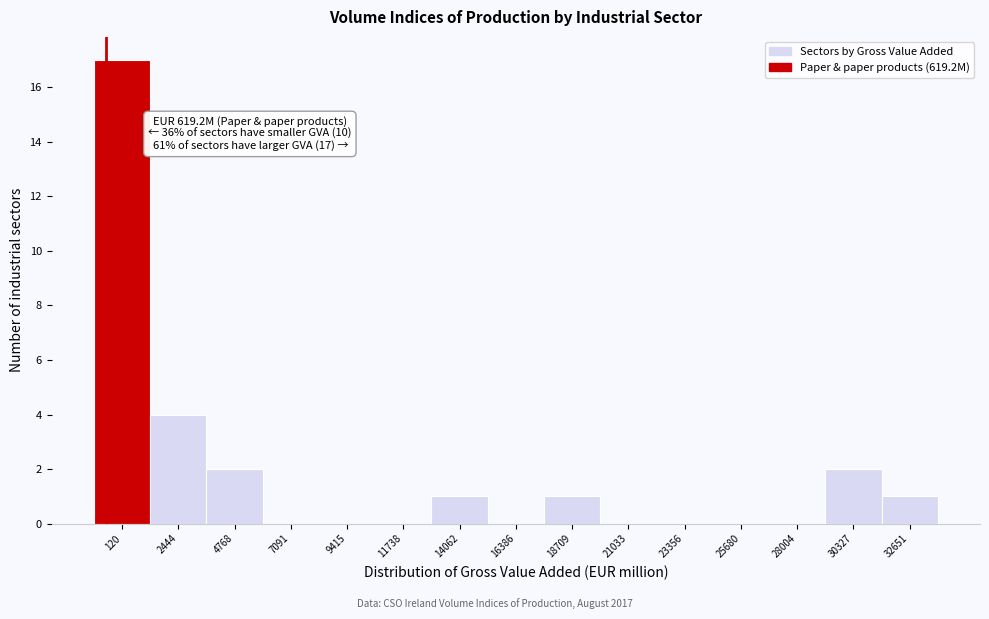

Reading left to right, transcribe all the data shown in this chart.

120=17	2444=4	4768=2	7091=0	9415=0	11738=0	14062=1	16386=0	18709=1	21033=0	23356=0	25680=0	28004=0	30327=2	32651=1